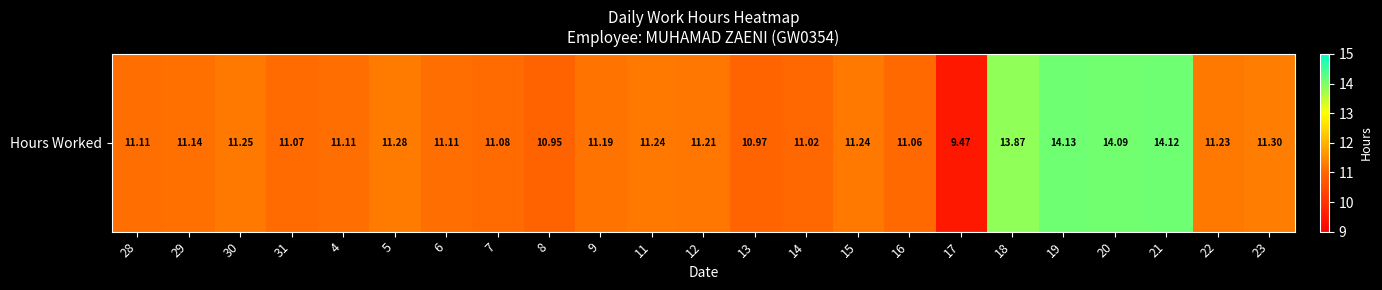

What is the minimum value shown in the chart?

9.5